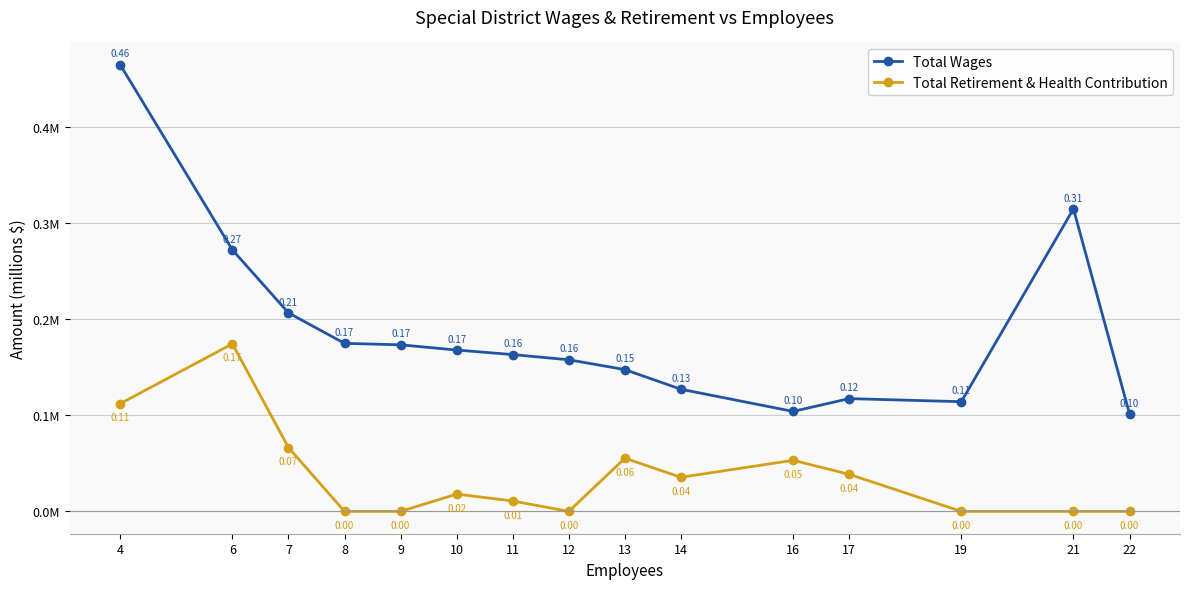

List the series in order of their overall mean, lowest first.

Total Retirement & Health Contribution, Total Wages